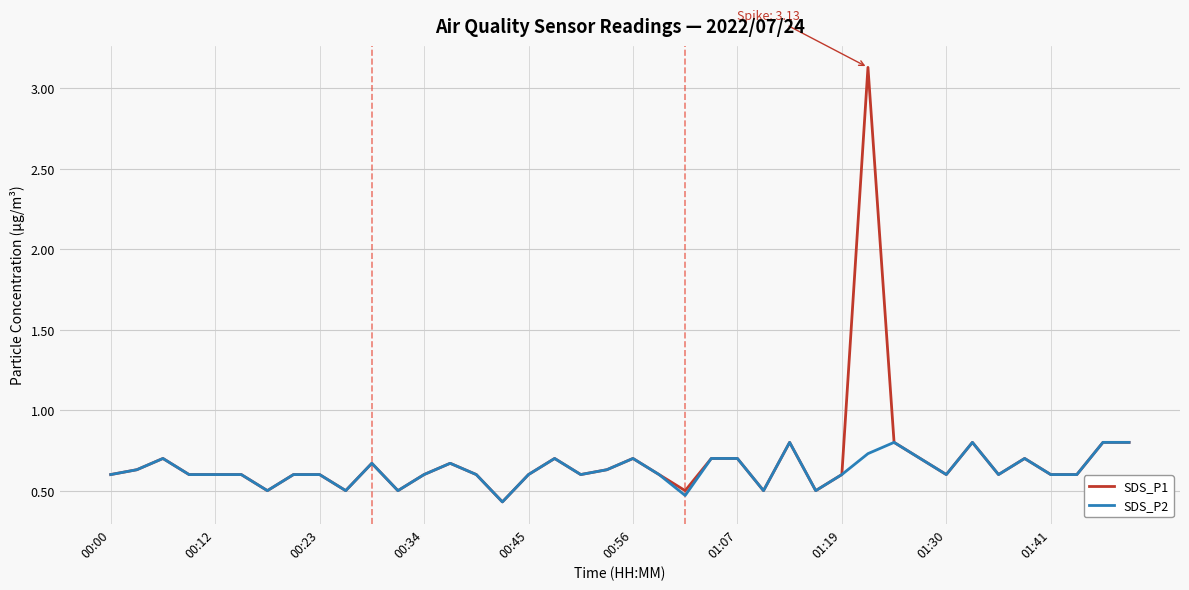

Which series has the widest spread of values?

SDS_P1